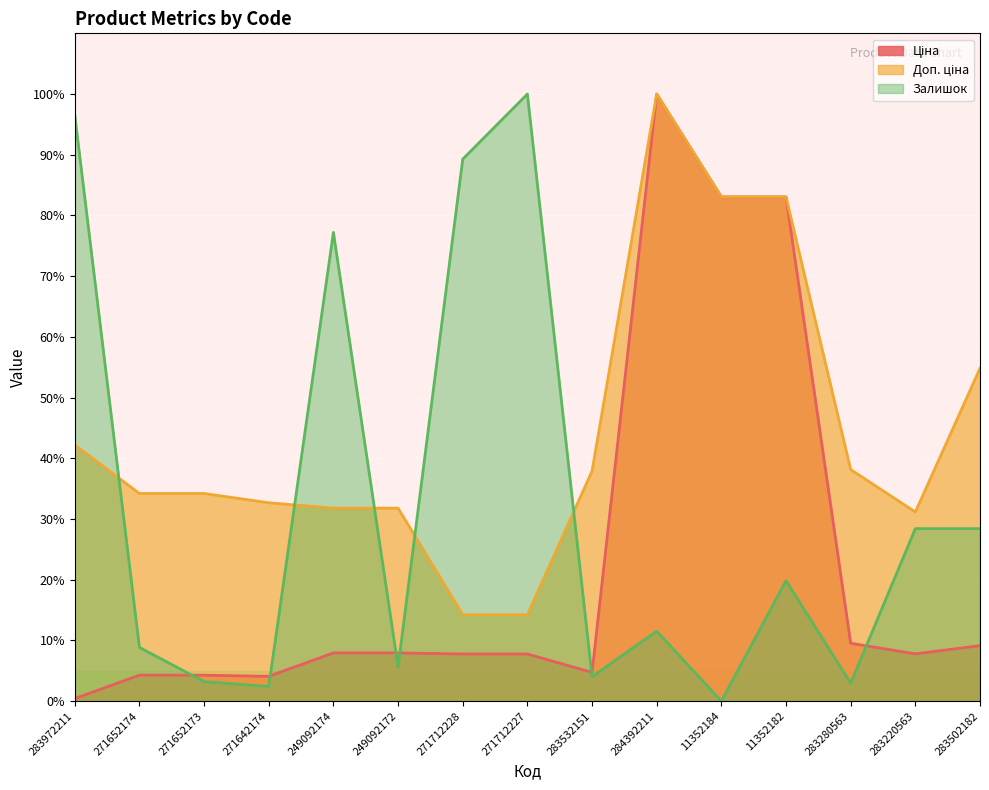

How many lines are shown in the chart?

3